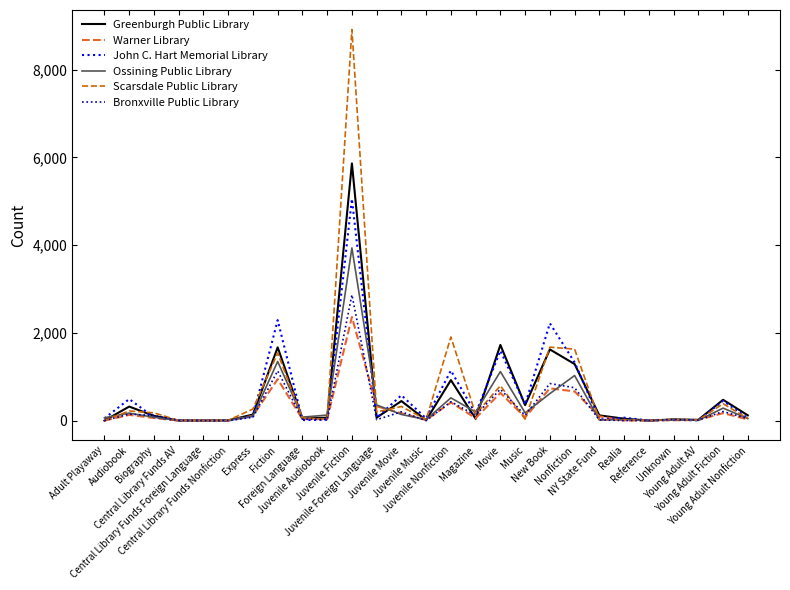

Read the John C. Hart Memorial Library value at Biography.

77